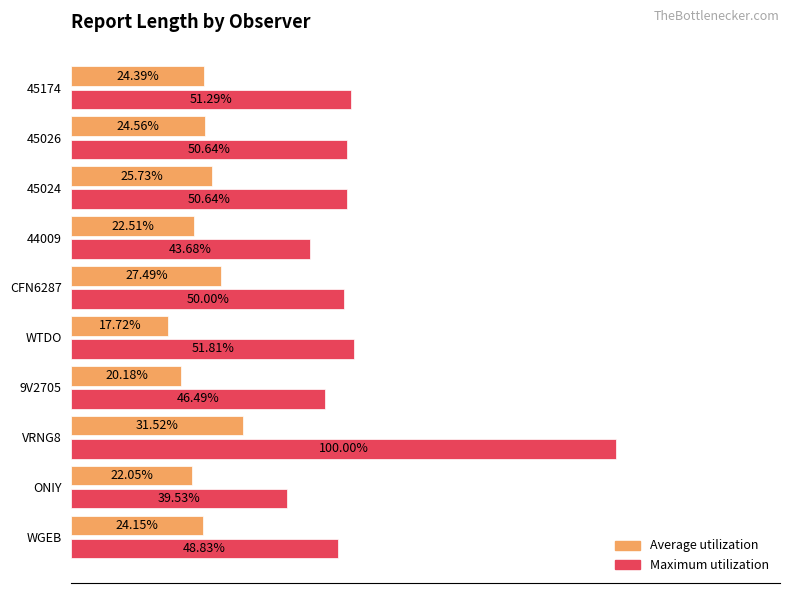

Which category has the highest value in the Average utilization series?

VRNG8